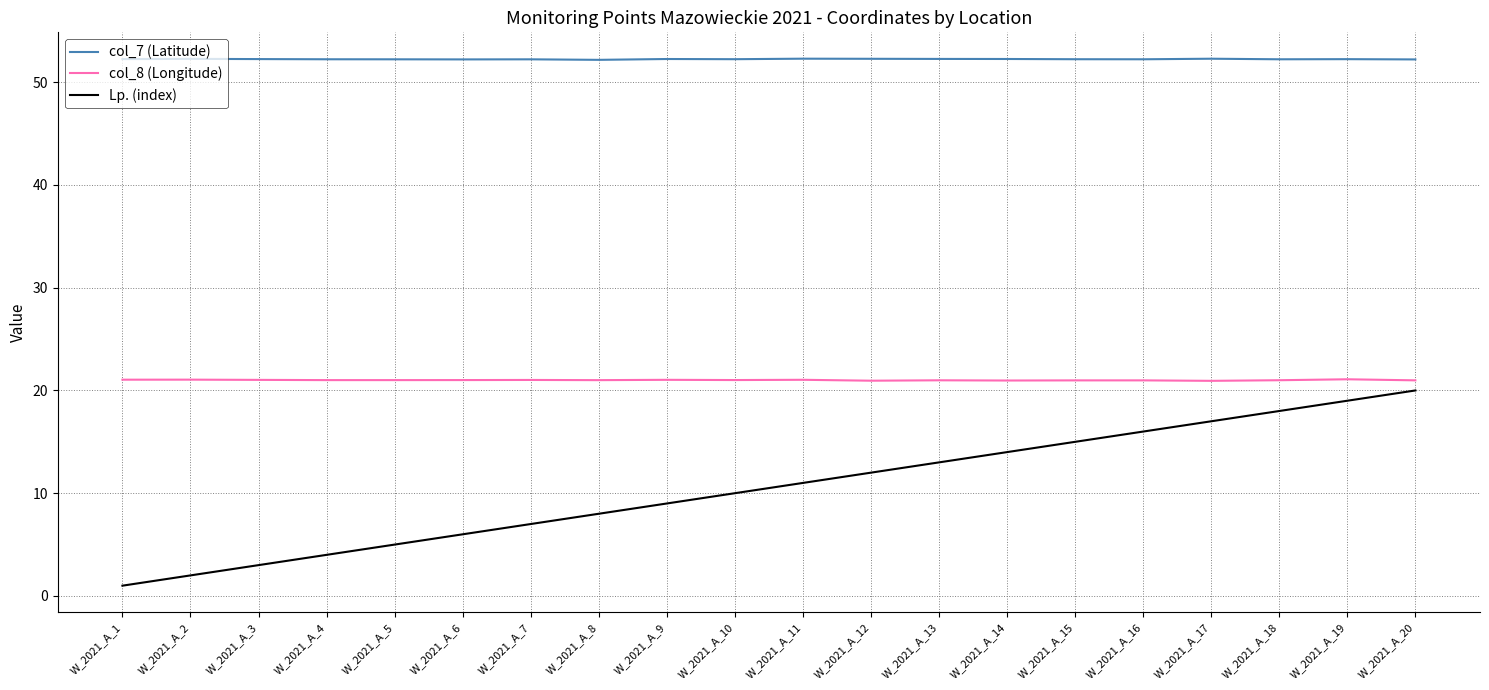

The col_7 (Latitude) series shows 52.3 at W_2021_A_2. True or false?

True